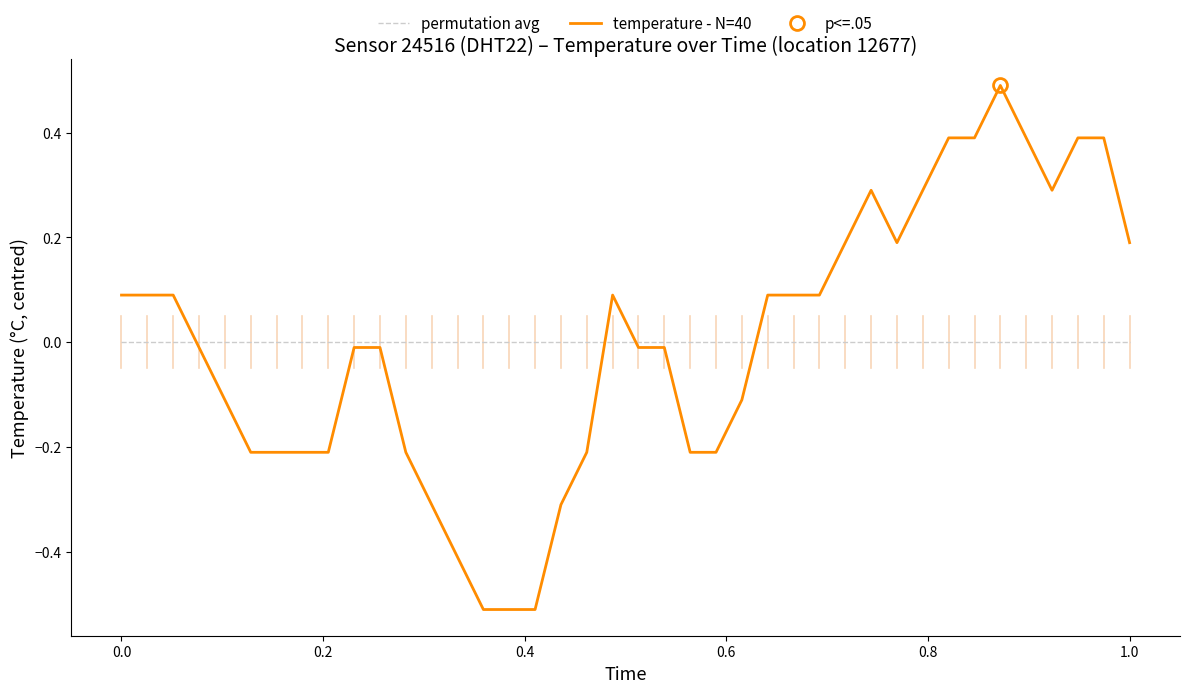

What are all the series names shown in the legend?

permutation avg, temperature - N=40